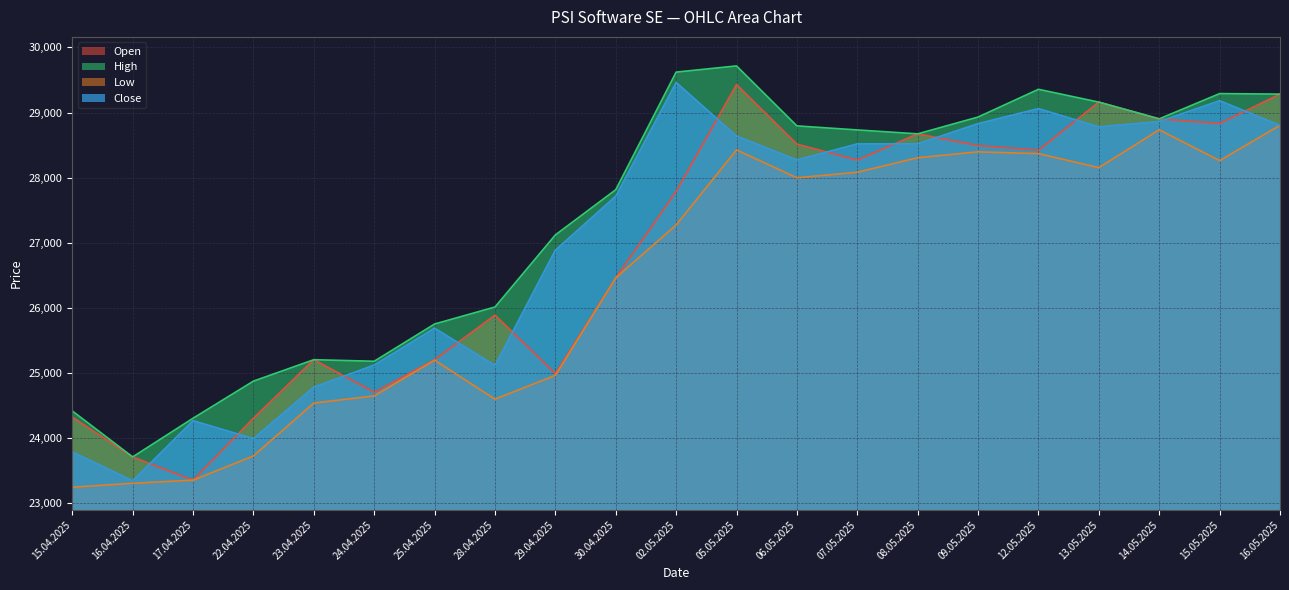

Which category has the lowest value in the Low series?

15.04.2025